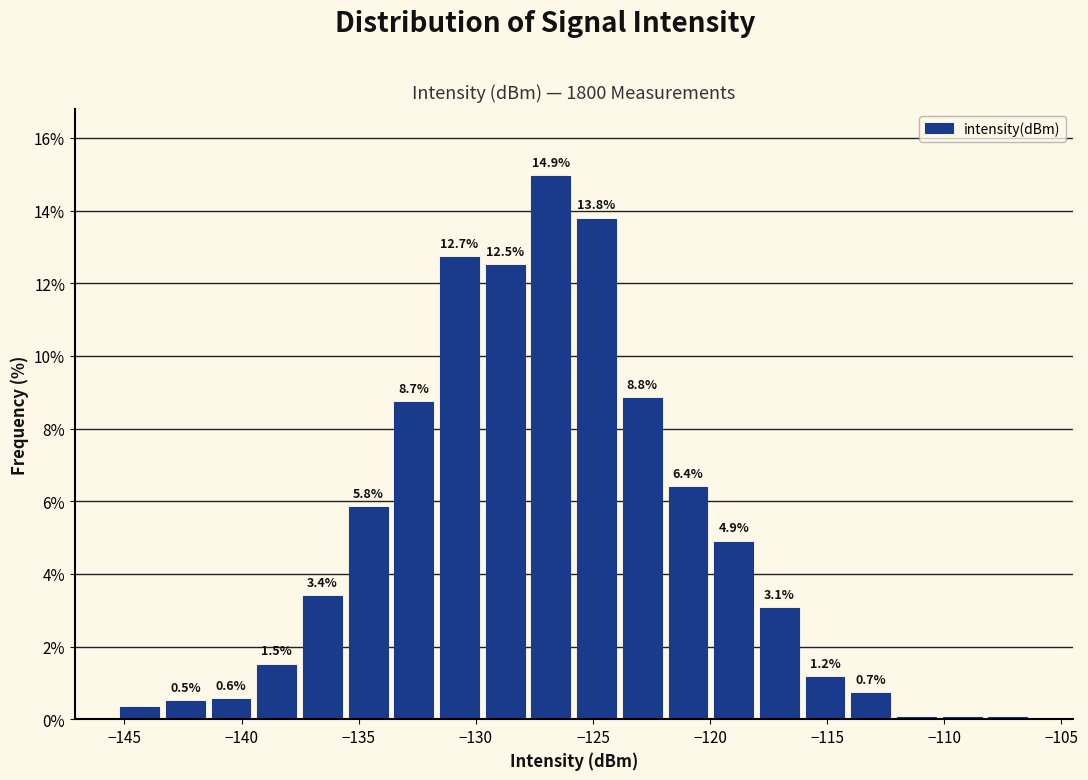

Read against the x-axis, roughly where is the centre of the tallest bar?

-127.0